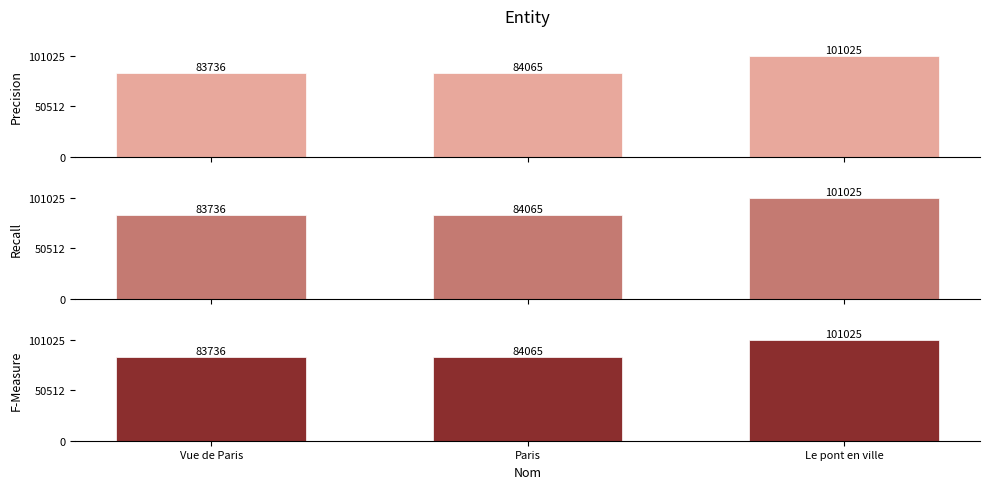

What is the difference between the Precision values at Le pont en ville and Paris?

16960